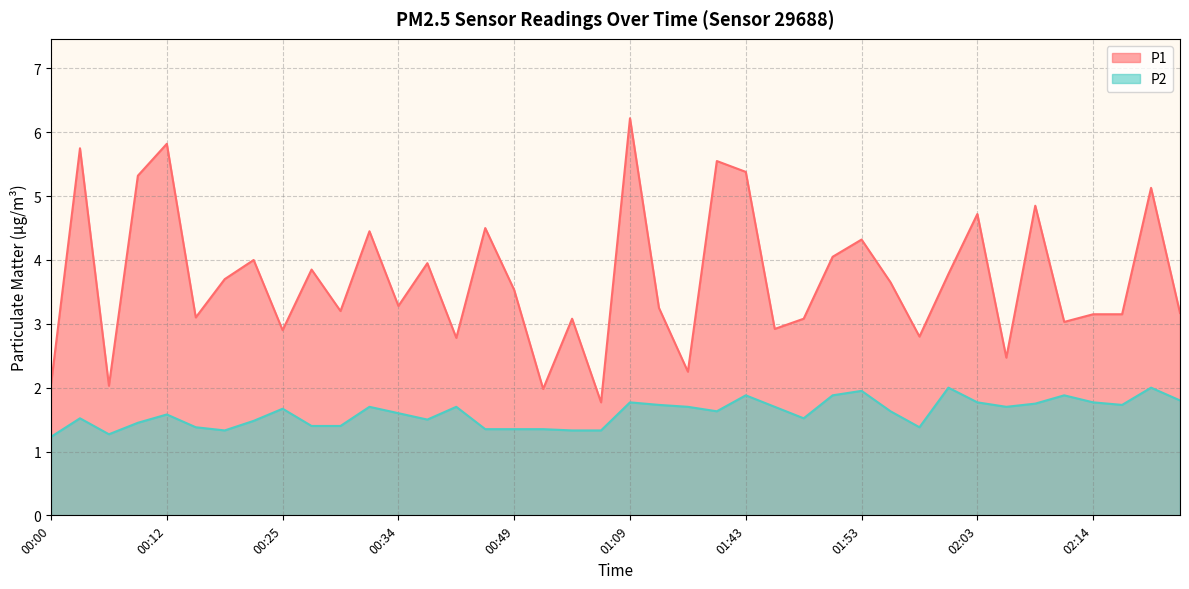

True or false: P2 and P1 cross at least once.

False